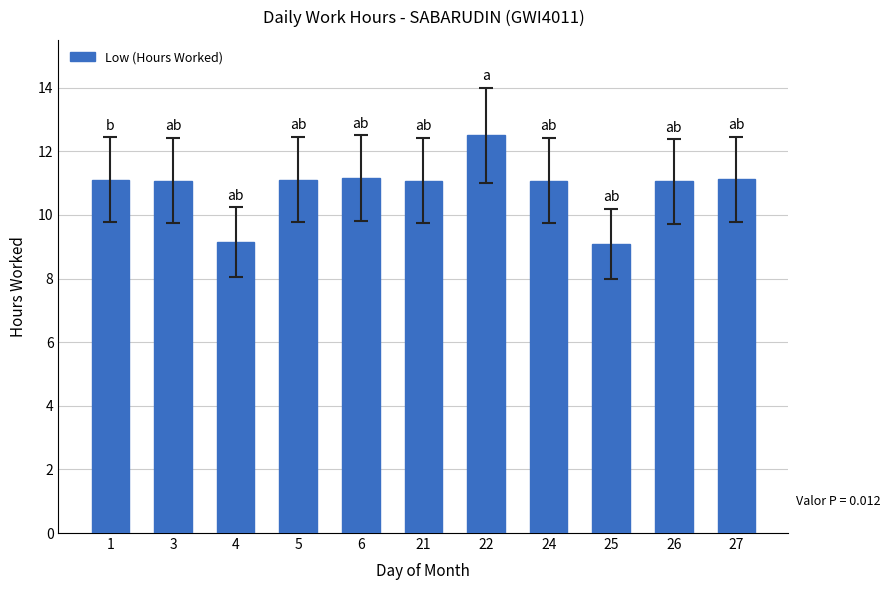

Does the chart contain stacked bars?

No